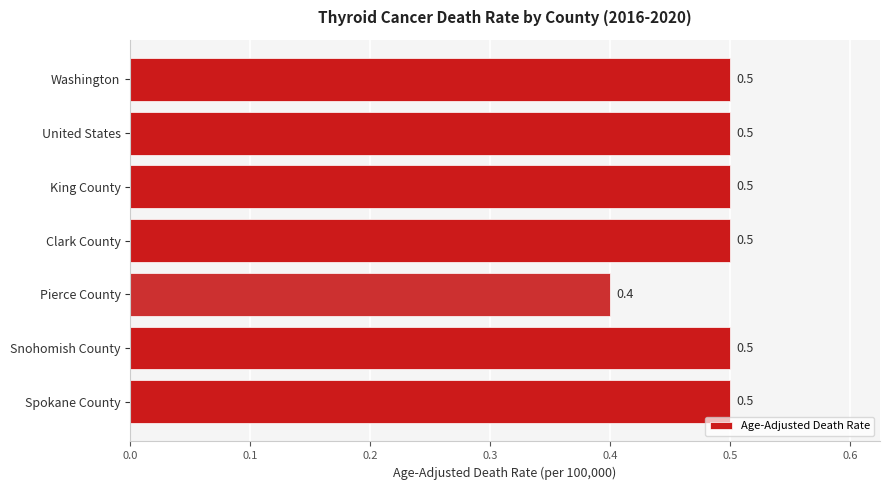

What is the value of the 6th bar from the top?

0.5